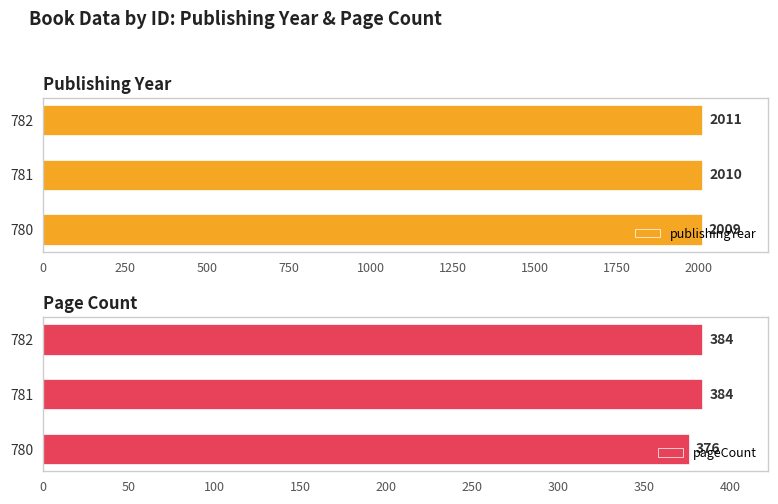

What is the maximum value for pageCount?

384